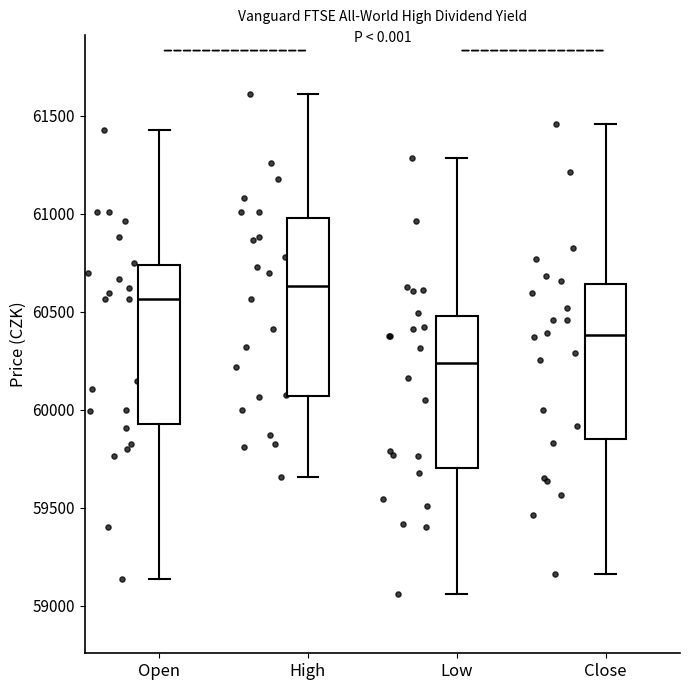

Reading left to right, read every box against the y-axis: the position of its median line, the range the box covers, and the ends of its whiskers. The values are not printed on the chart, so give them approximately, as read against the axis.

Open: median 60550, box 59950 to 60750, whiskers 59150 to 61450
High: median 60650, box 60050 to 61000, whiskers 59650 to 61600
Low: median 60250, box 59700 to 60500, whiskers 59050 to 61300
Close: median 60400, box 59850 to 60650, whiskers 59150 to 61450